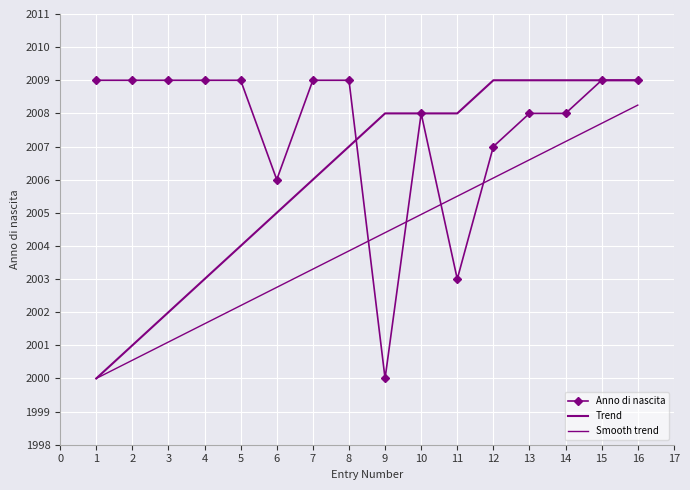

True or false: Anno di nascita and Smooth trend intersect in this chart.

True